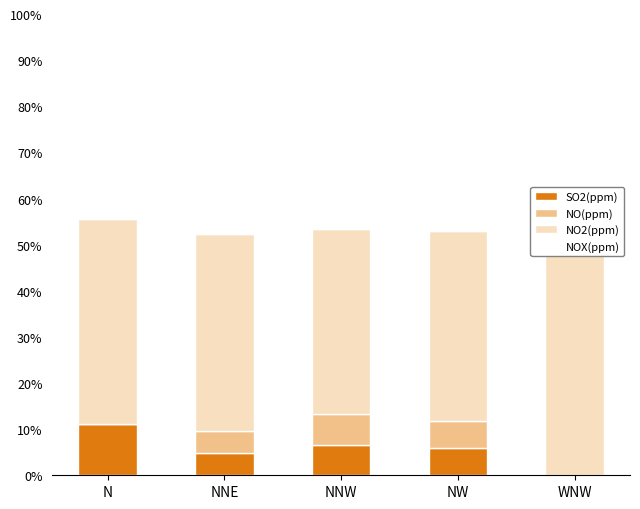

Which series has the widest spread of values?

SO2(ppm)